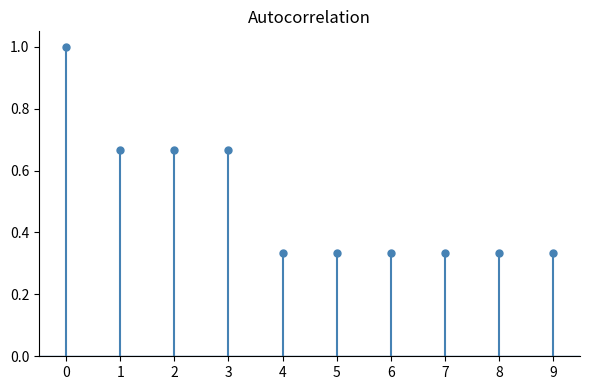

True or false: the data shows 1.3 at 0.

False